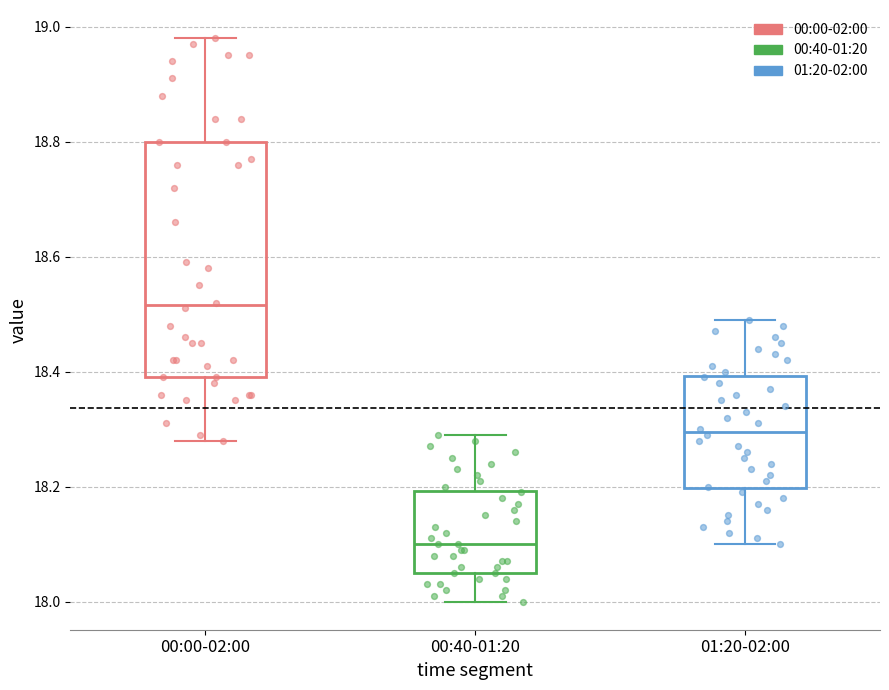

Reading left to right, read every box against the y-axis: the position of its median line, the range the box covers, and the ends of its whiskers. The values are not printed on the chart, so give them approximately, as read against the axis.

00:00-02:00: median 18.52, box 18.40 to 18.80, whiskers 18.28 to 18.98
00:40-01:20: median 18.10, box 18.06 to 18.20, whiskers 18.00 to 18.30
01:20-02:00: median 18.30, box 18.20 to 18.40, whiskers 18.10 to 18.50